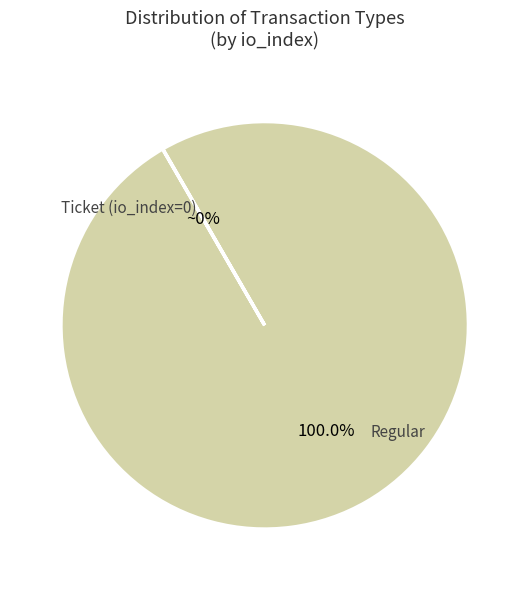

Which slice is the largest?

Regular